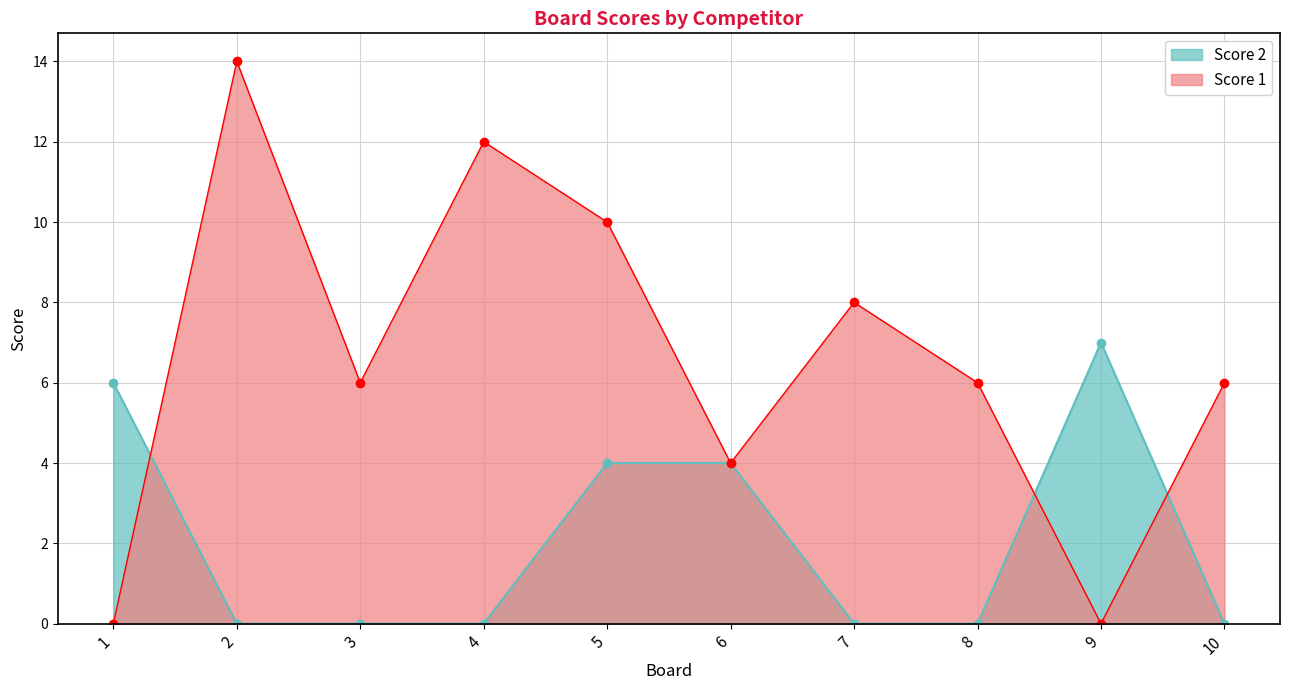

Which series has the largest total across all categories?

Score 1